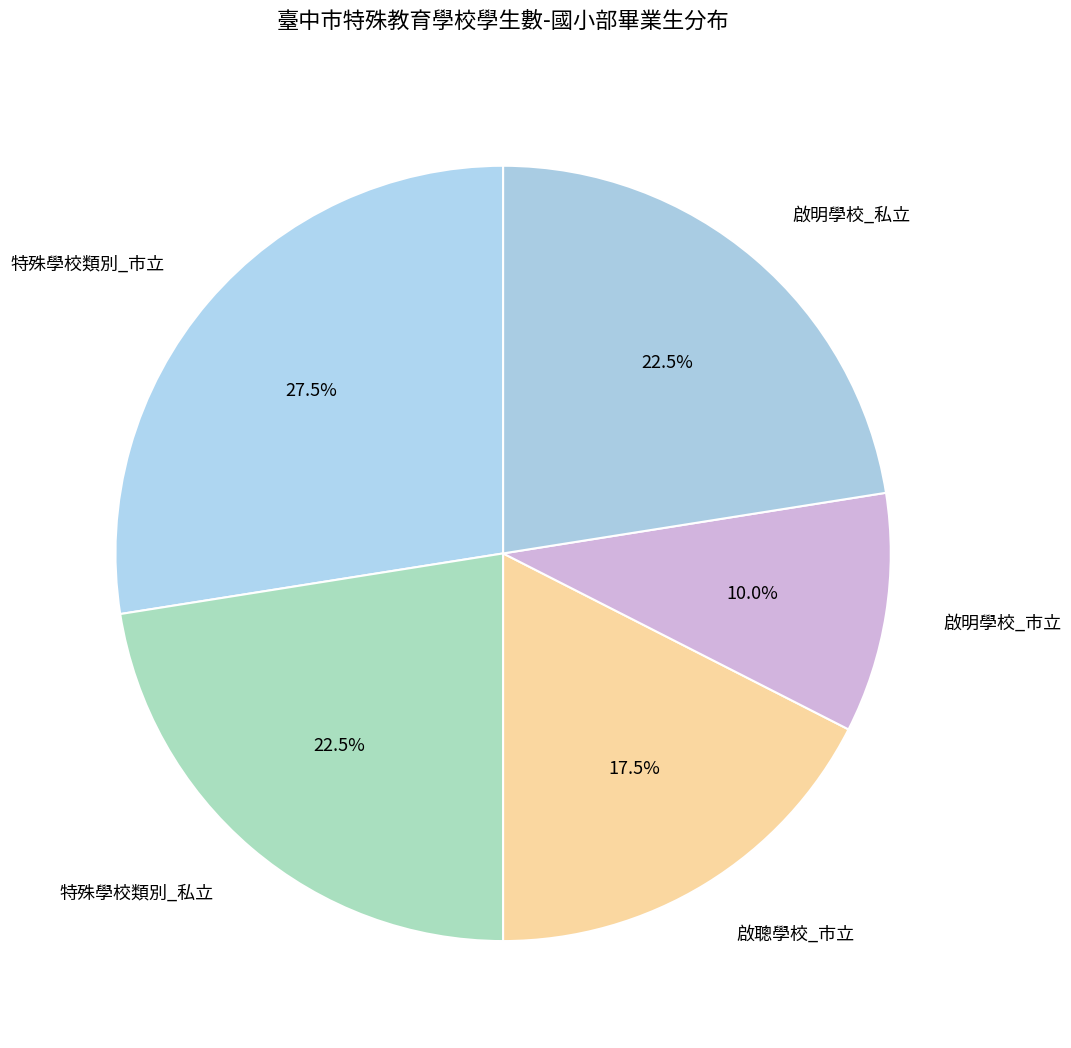

What is the ratio of the value at 啟明學校_私立 to the value at 特殊學校類別_市立?

0.8